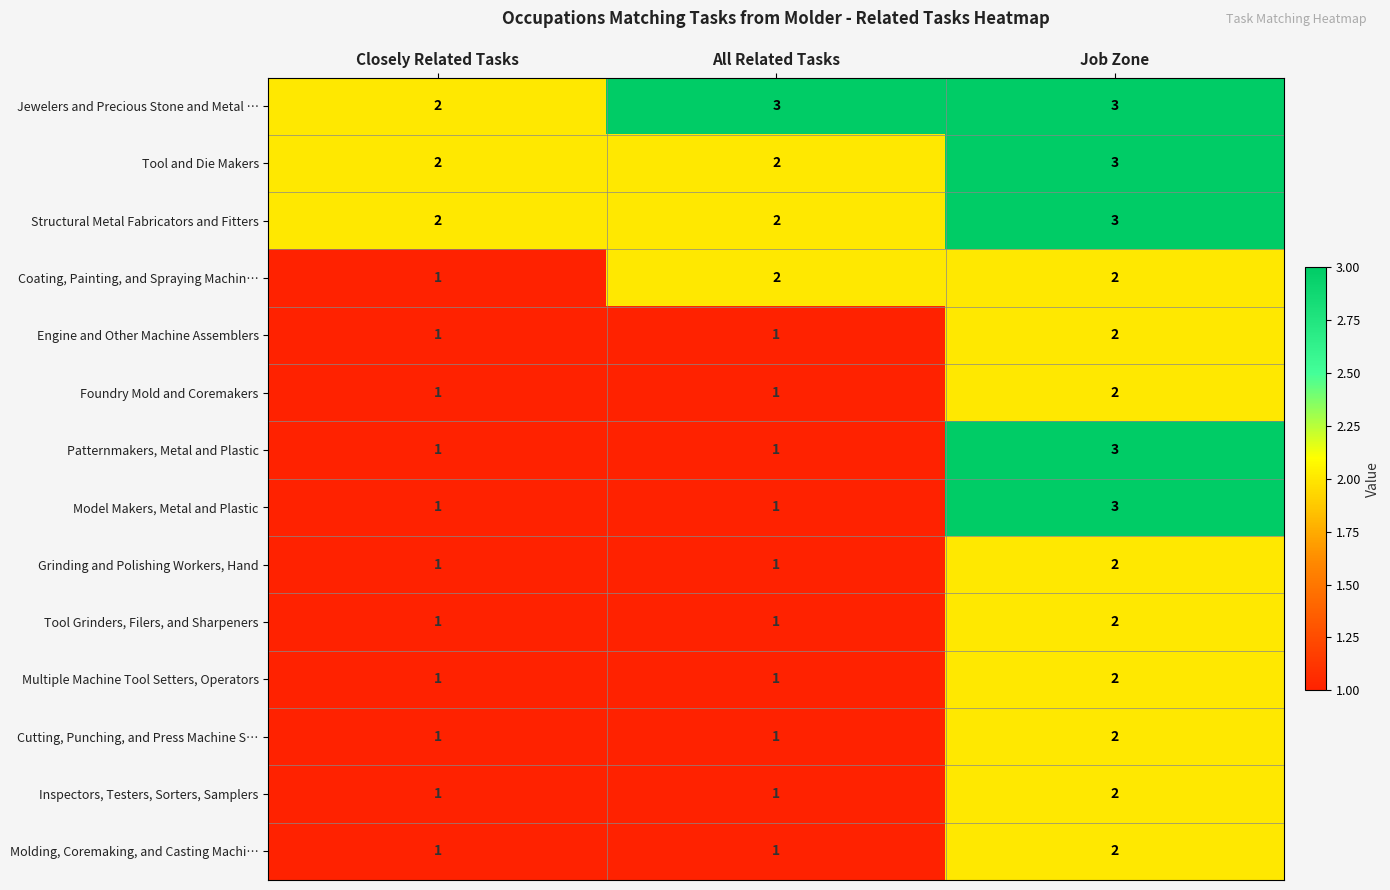

Read the Structural Metal Fabricators and Fitters value at Job Zone.

3